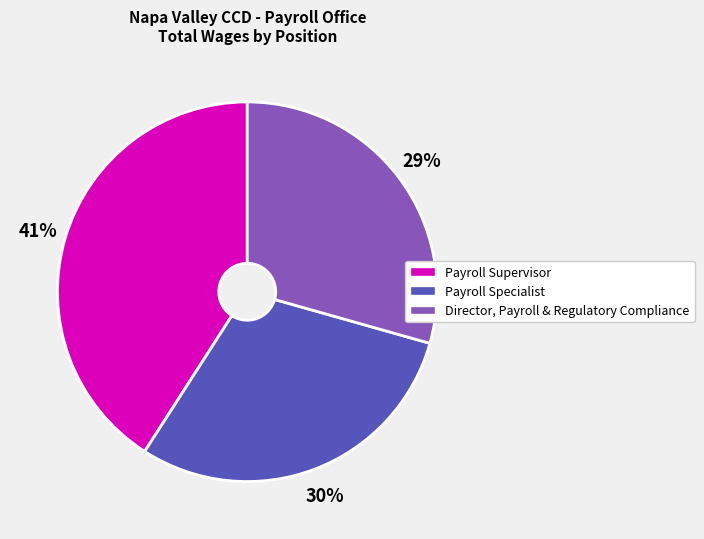

To the nearest percent, what is the difference between the largest and smallest slice percentages?

12%